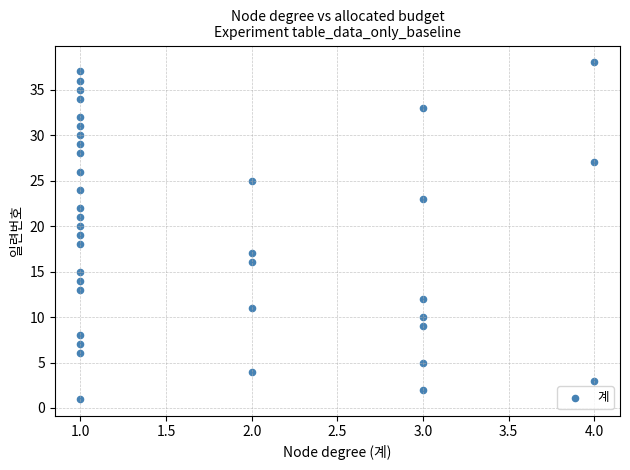

What is the range of Y values (max minus min)?

37